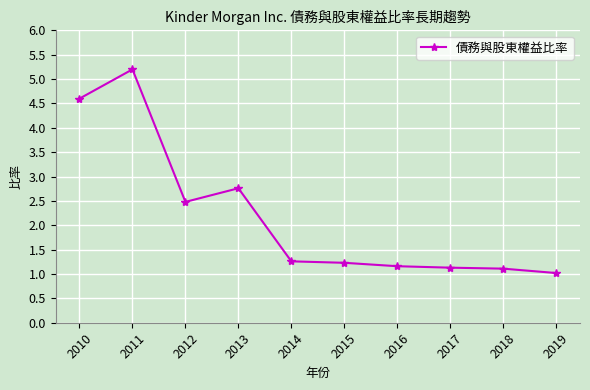

What is the approximate value at 2019?

1.0